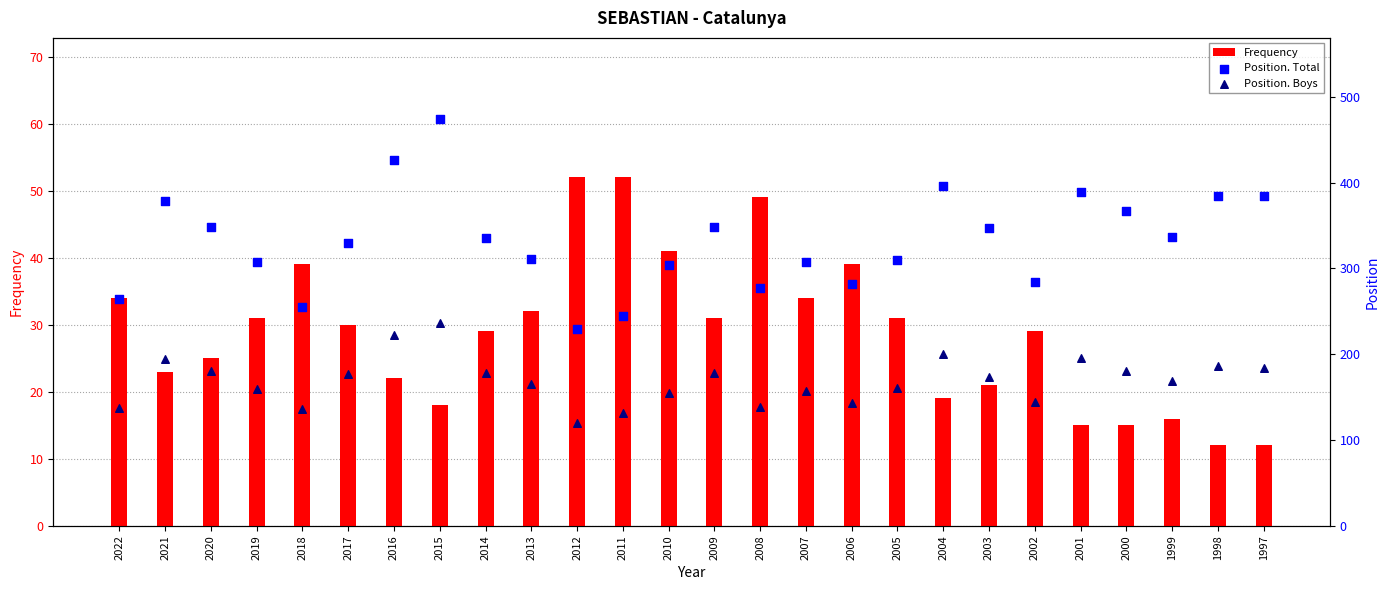

Which series has the largest total across all categories?

Position. Total